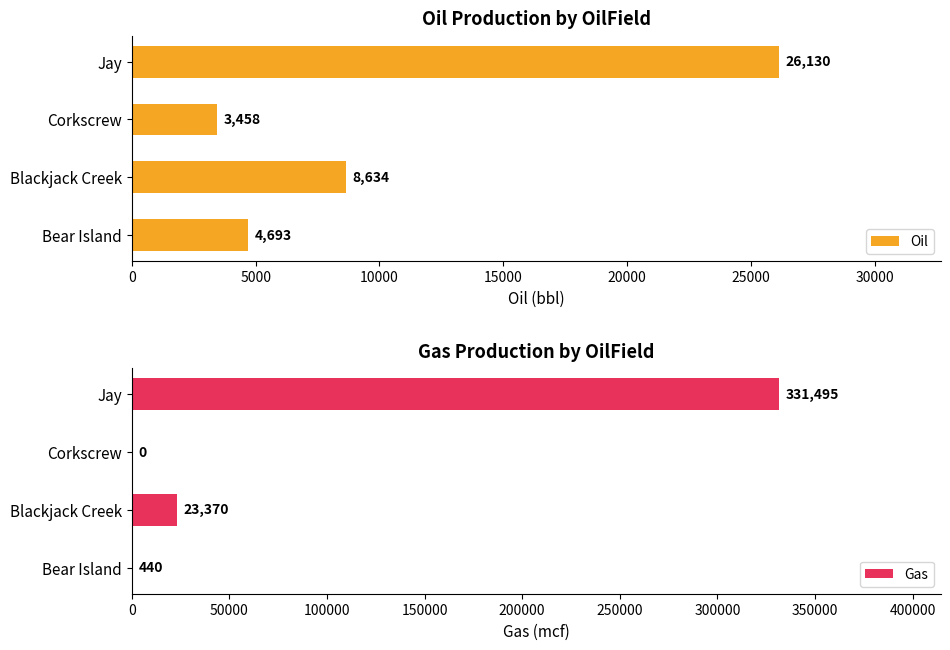

What value does the Oil series have at Blackjack Creek, to the nearest 50?

8650